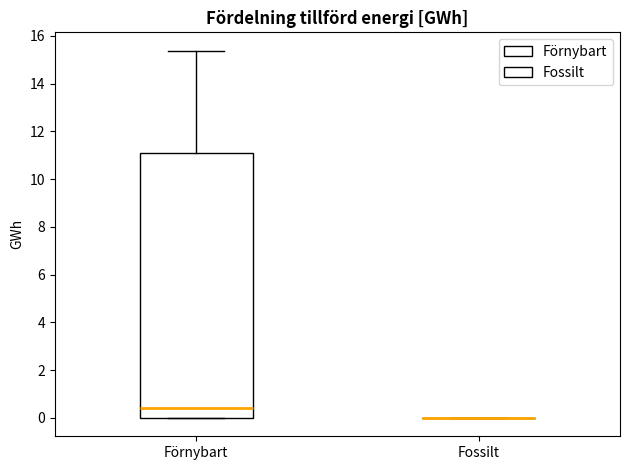

Reading left to right, transcribe this box plot: for each box, give where its median line is, the range the box spans, and where its two whiskers end, as read against the y-axis. The values are not printed on the chart, so give them approximately, as read against the axis.

Förnybart: median 0.4, box 0.0 to 11.2, whiskers 0.0 to 15.4
Fossilt: box collapsed to a line at 0.0, whiskers 0.0 to 0.0